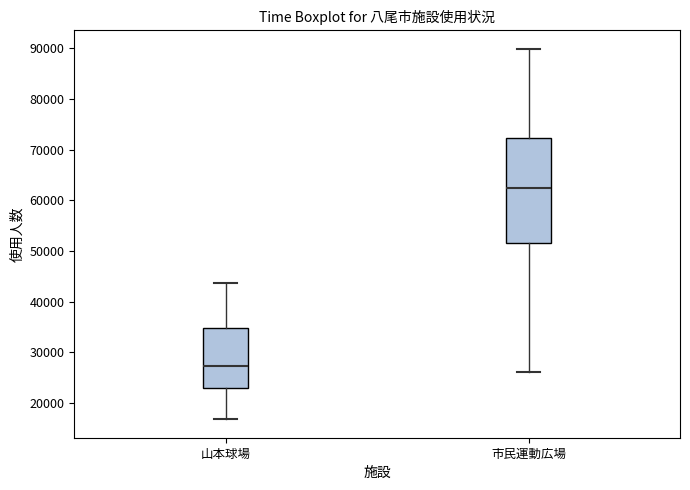

Which box is the tallest, from its lower edge to its upper edge?

市民運動広場